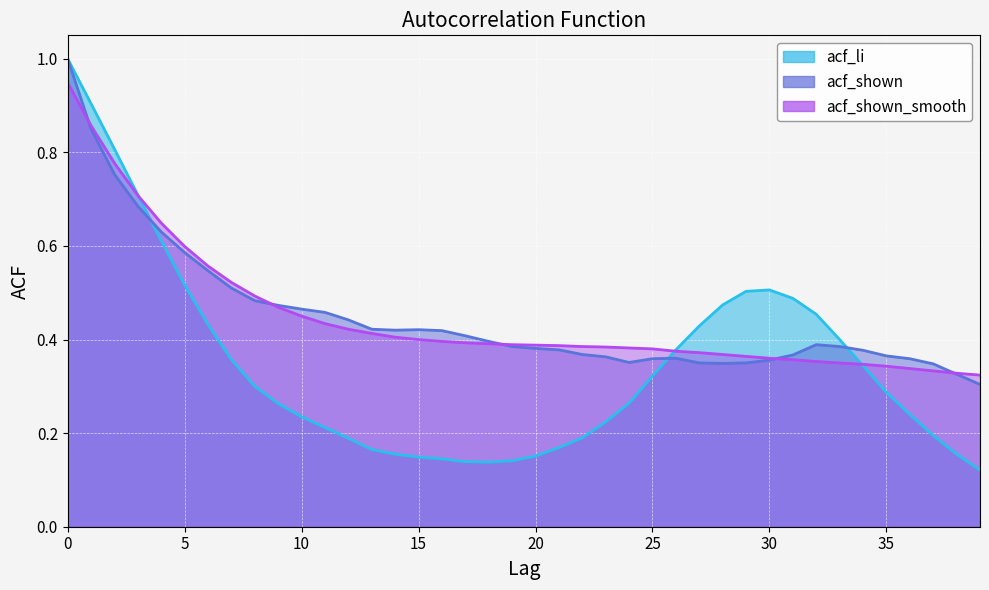

Between 9 and 16, which series saw the biggest shift?

acf_li